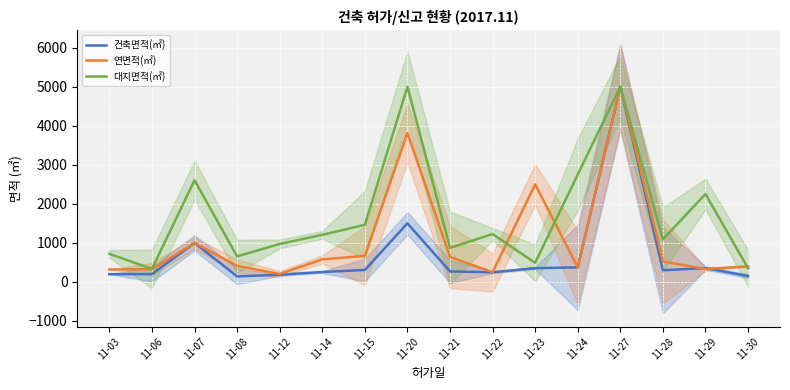

What is the approximate value of 연면적(㎡) at 11-12?

200.4